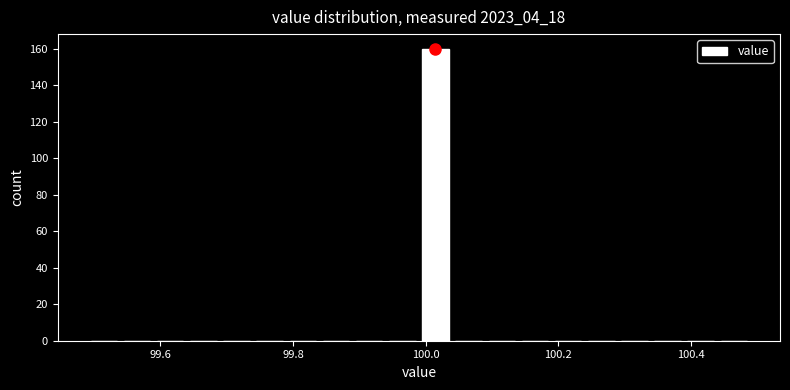

Around what value on the x-axis is the tallest bar? Give the approximate position of its centre, as read against the axis.

100.02